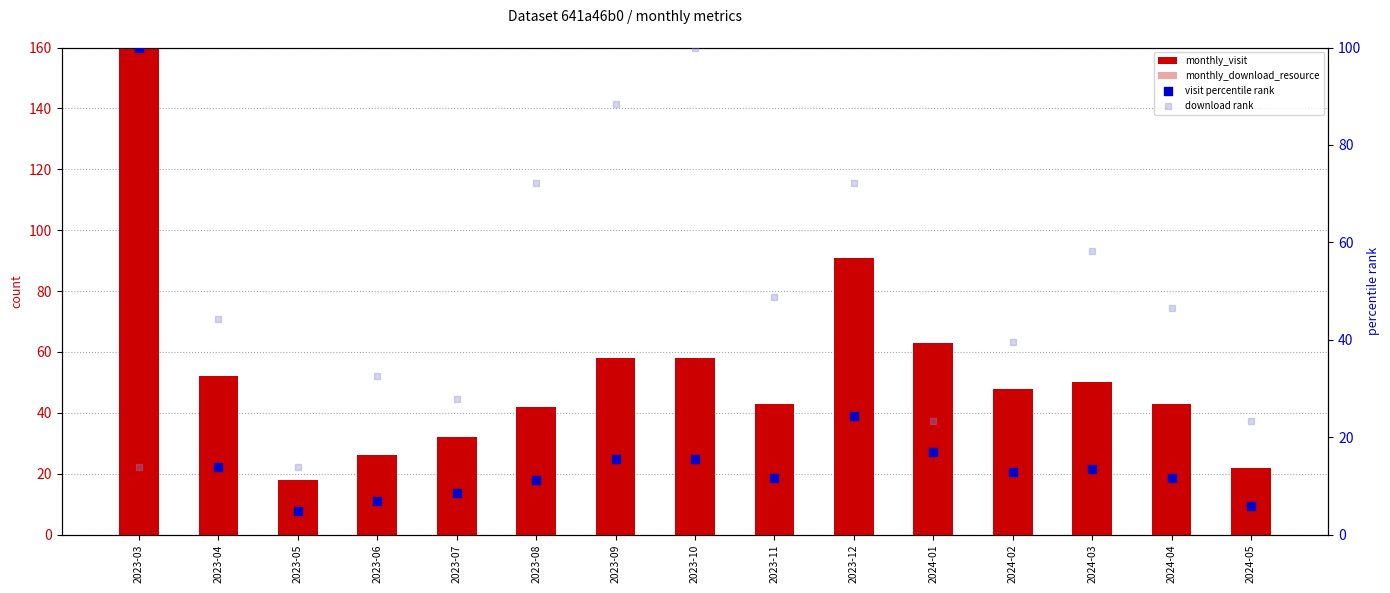

What is the total value across all series at 2023-05?

42.8